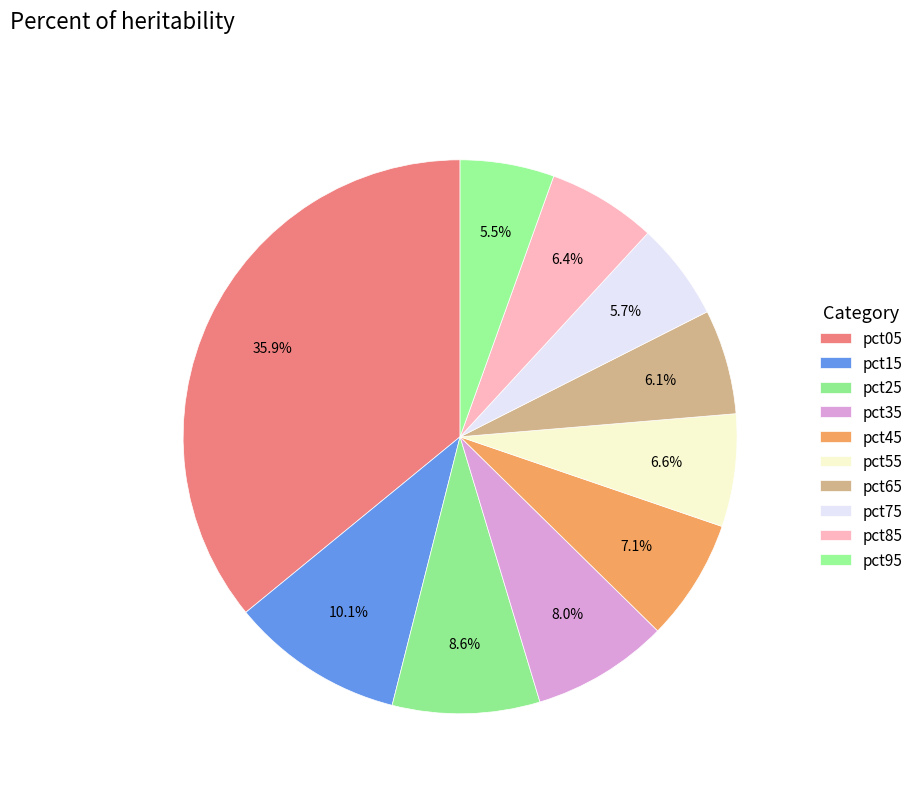

To the nearest percent, what percentage of the pie is pct55?

7%